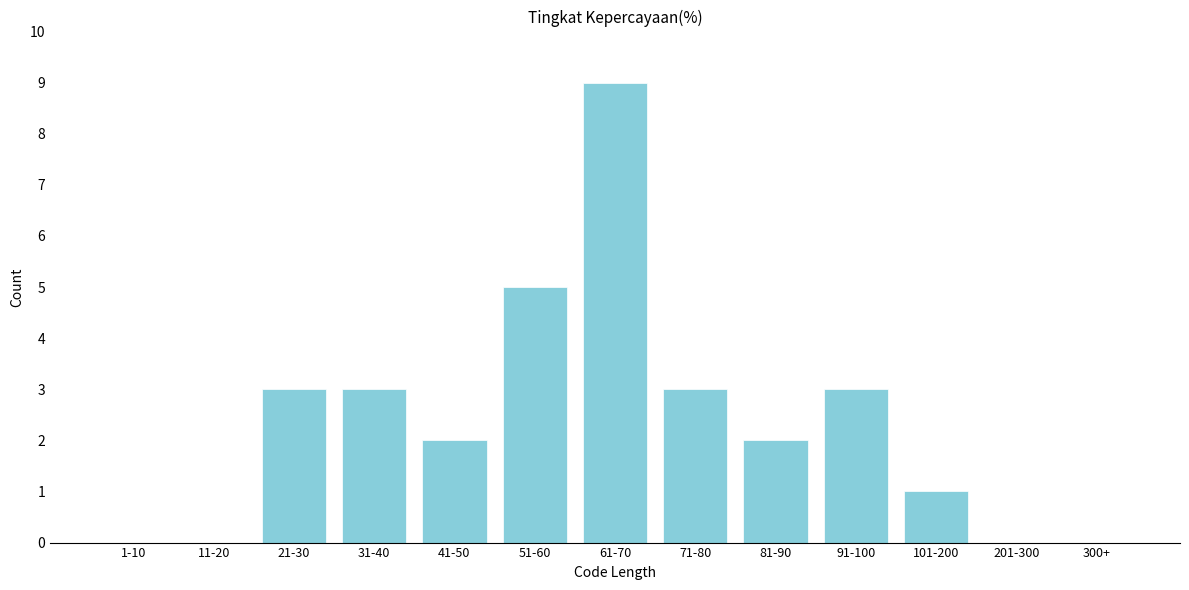

Reading left to right, transcribe all the data shown in this chart.

1-10=0	11-20=0	21-30=3	31-40=3	41-50=2	51-60=5	61-70=9	71-80=3	81-90=2	91-100=3	101-200=1	201-300=0	300+=0